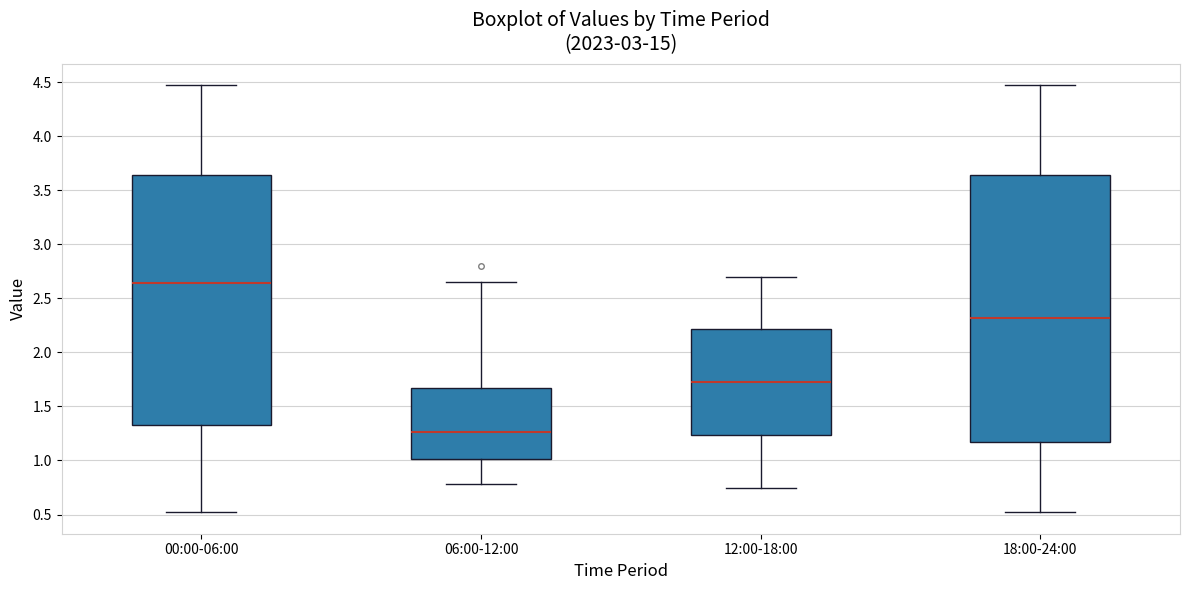

Reading left to right, read every box against the y-axis: the position of its median line, the range the box covers, and the ends of its whiskers. The values are not printed on the chart, so give them approximately, as read against the axis.

00:00-06:00: median 2.65, box 1.35 to 3.65, whiskers 0.50 to 4.45
06:00-12:00: median 1.25, box 1.00 to 1.70, whiskers 0.80 to 2.65
12:00-18:00: median 1.75, box 1.25 to 2.20, whiskers 0.75 to 2.70
18:00-24:00: median 2.30, box 1.15 to 3.65, whiskers 0.50 to 4.45